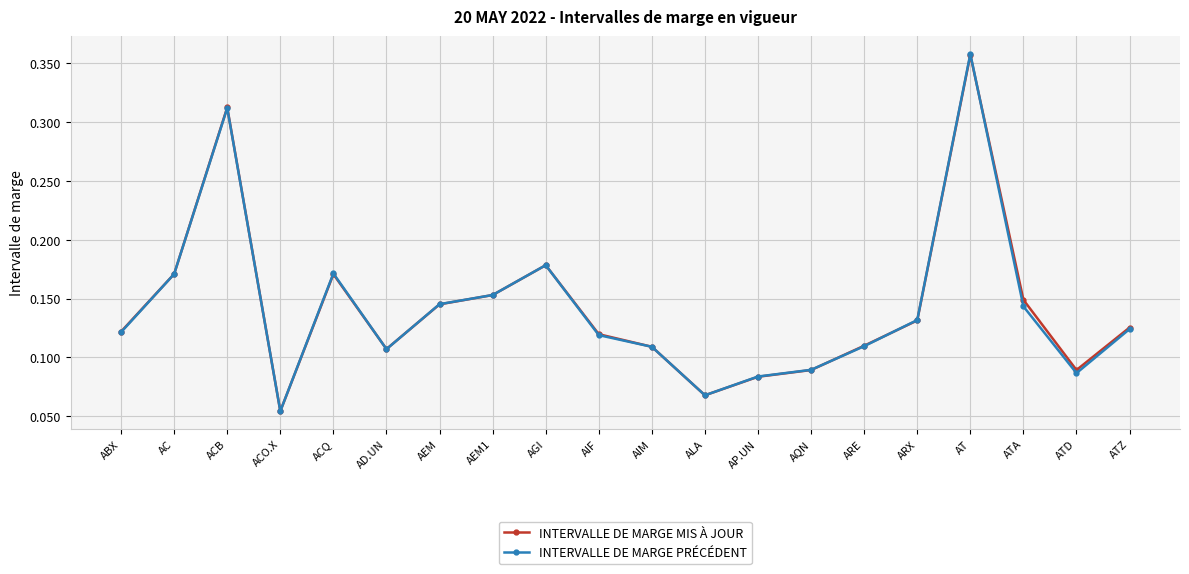

True or false: INTERVALLE DE MARGE PRÉCÉDENT has more than 1 points higher than both neighbors.

True